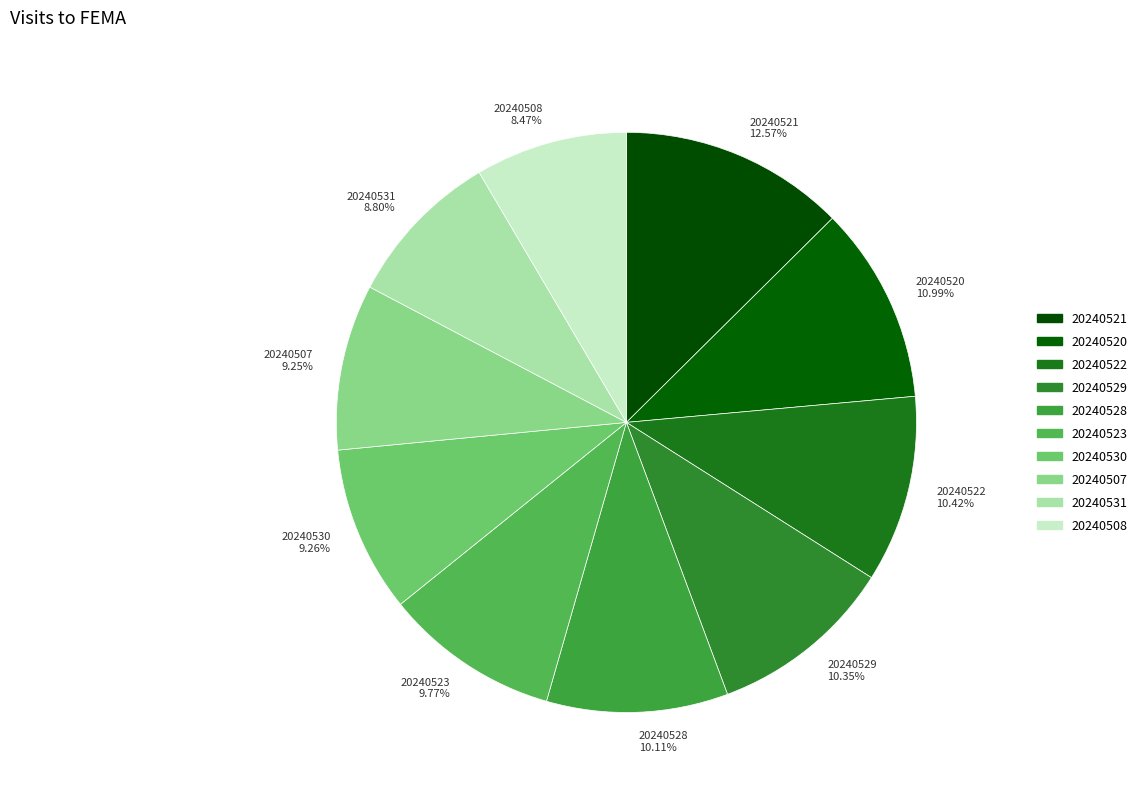

Combined, what portion of the pie is 20240529 and 20240508?

18.8%